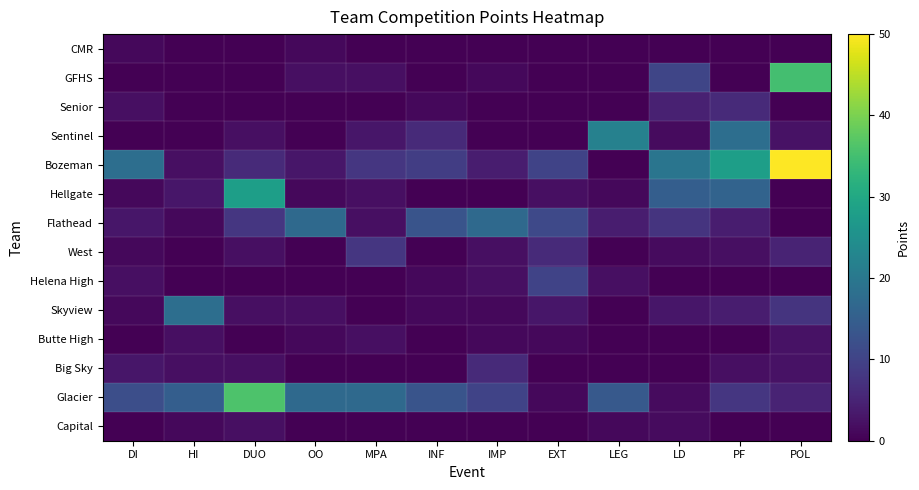

Reading right to left, transcribe all the data shown in this chart.

CMR: POL=0.0	PF=0.0	LD=0.0	LEG=0.0	EXT=0.0	IMP=0.0	INF=0.0	MPA=0.0	OO=1.0	DUO=0.0	HI=0.0	DI=1.0
GFHS: POL=35.0	PF=0.0	LD=10.5	LEG=0.0	EXT=0.0	IMP=1.0	INF=0.0	MPA=2.0	OO=2.0	DUO=0.0	HI=0.0	DI=0.0
Senior: POL=0.0	PF=6.0	LD=4.5	LEG=0.0	EXT=0.0	IMP=0.0	INF=1.0	MPA=0.0	OO=0.0	DUO=0.0	HI=0.0	DI=2.0
Sentinel: POL=2.5	PF=18.0	LD=1.5	LEG=22.0	EXT=0.0	IMP=0.0	INF=6.0	MPA=3.0	OO=0.0	DUO=2.0	HI=0.0	DI=0.0
Bozeman: POL=50.0	PF=28.0	LD=19.5	LEG=0.0	EXT=10.0	IMP=4.0	INF=9.0	MPA=8.0	OO=3.0	DUO=6.0	HI=2.0	DI=18.0
Hellgate: POL=0.0	PF=16.0	LD=15.0	LEG=1.0	EXT=2.0	IMP=0.0	INF=0.0	MPA=2.0	OO=1.0	DUO=28.0	HI=3.0	DI=1.0
Flathead: POL=0.0	PF=4.0	LD=7.5	LEG=4.0	EXT=11.0	IMP=17.0	INF=13.0	MPA=2.0	OO=17.0	DUO=8.0	HI=1.0	DI=3.0
West: POL=5.0	PF=2.0	LD=1.5	LEG=0.0	EXT=6.0	IMP=2.0	INF=0.0	MPA=8.0	OO=0.0	DUO=2.0	HI=0.0	DI=1.0
Helena High: POL=0.0	PF=0.0	LD=0.0	LEG=2.0	EXT=10.0	IMP=2.0	INF=1.0	MPA=0.0	OO=0.0	DUO=0.0	HI=0.0	DI=2.0
Skyview: POL=7.5	PF=4.0	LD=3.0	LEG=0.0	EXT=3.0	IMP=1.0	INF=1.0	MPA=0.0	OO=2.0	DUO=2.0	HI=18.0	DI=1.0
Butte High: POL=2.5	PF=0.0	LD=0.0	LEG=0.0	EXT=1.0	IMP=1.0	INF=0.0	MPA=2.0	OO=1.0	DUO=0.0	HI=2.0	DI=0.0
Big Sky: POL=2.5	PF=2.0	LD=0.0	LEG=0.0	EXT=0.0	IMP=6.0	INF=0.0	MPA=0.0	OO=0.0	DUO=2.0	HI=2.0	DI=3.0
Glacier: POL=5.0	PF=8.0	LD=1.5	LEG=14.0	EXT=1.0	IMP=10.0	INF=13.0	MPA=17.0	OO=17.0	DUO=36.0	HI=15.0	DI=12.0
Capital: POL=0.0	PF=0.0	LD=1.5	LEG=1.0	EXT=0.0	IMP=0.0	INF=0.0	MPA=0.0	OO=0.0	DUO=2.0	HI=1.0	DI=0.0